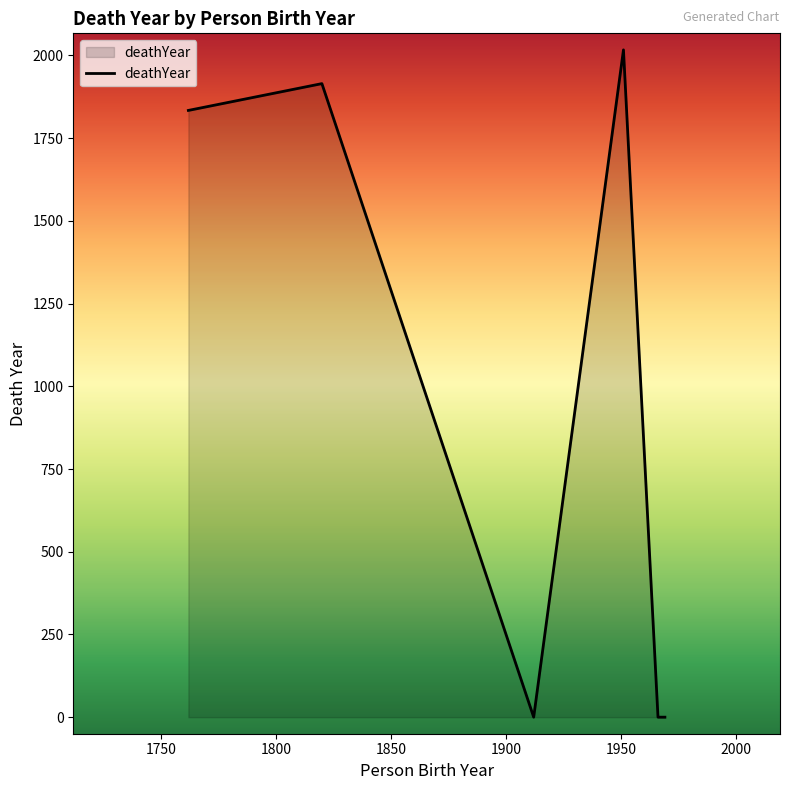

What is the average value?

961